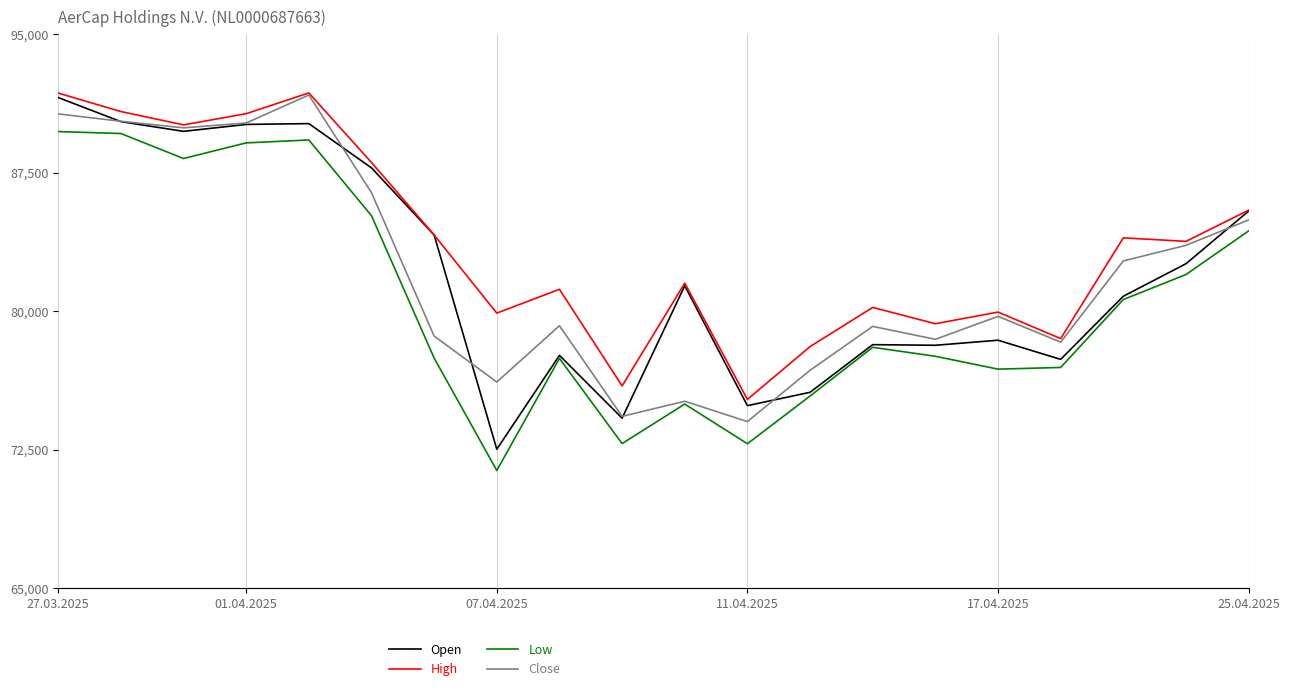

What is the maximum value shown in the chart?

91816